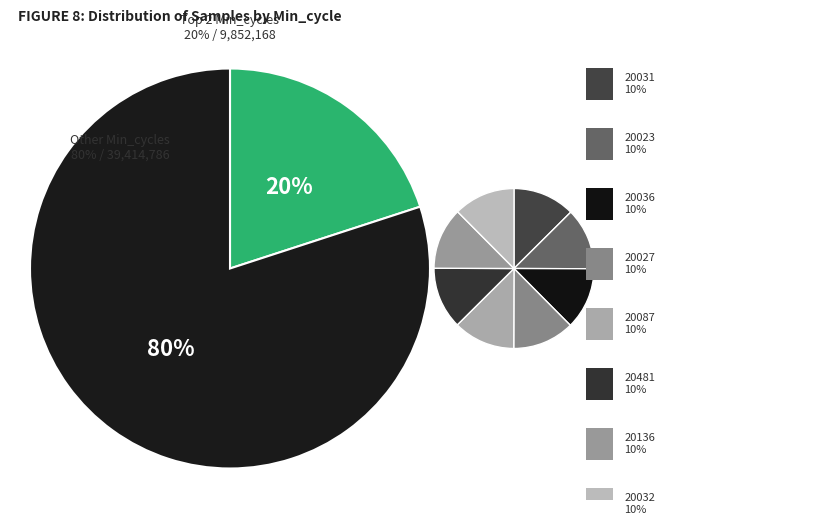

What is the ratio of the value at 20087 to the value at 20031?

1.0